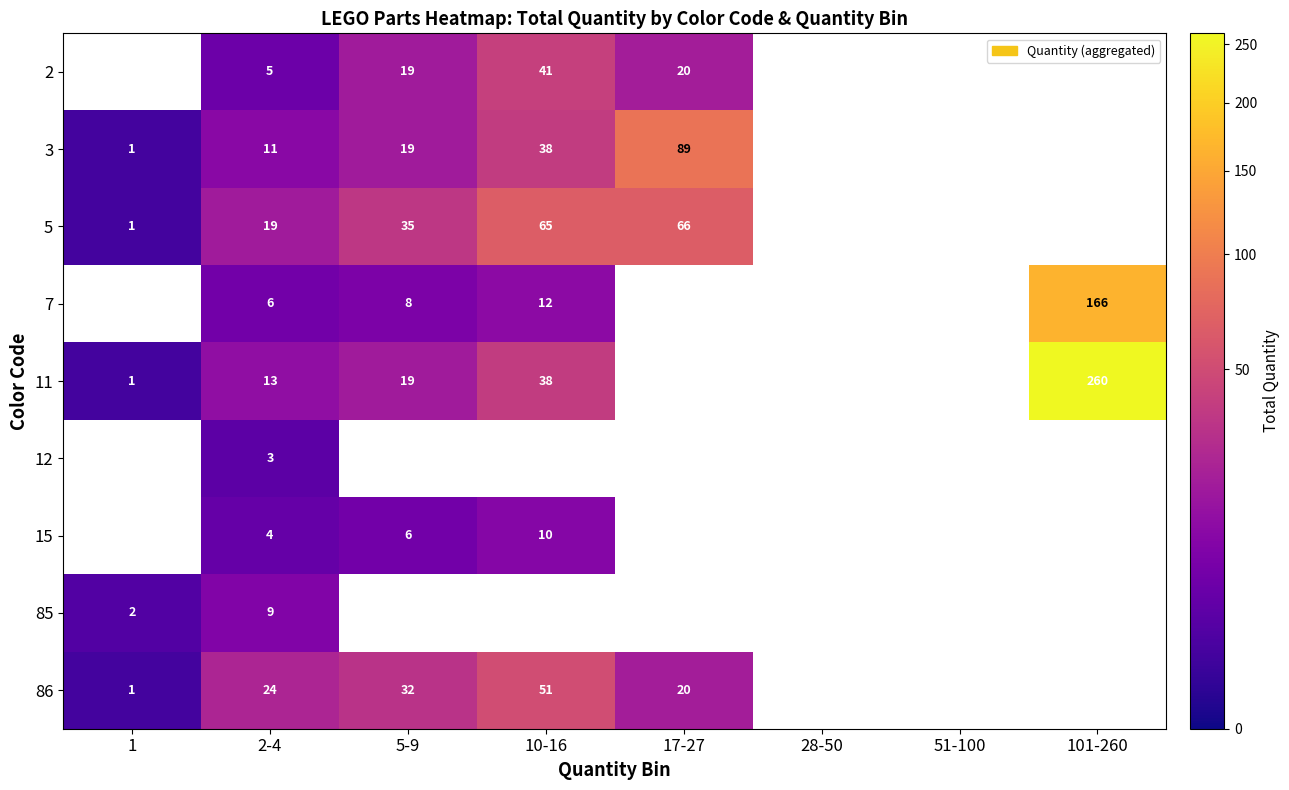

Rank the series at 2-4 from lowest to highest value.

12, 15, 2, 7, 85, 3, 11, 5, 86